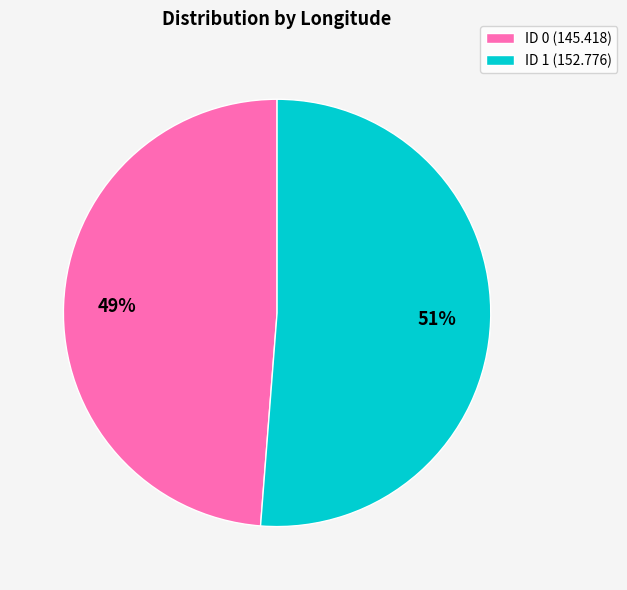

Combined, do ID 1 (152.776) and ID 0 (145.418) account for over 50%?

Yes